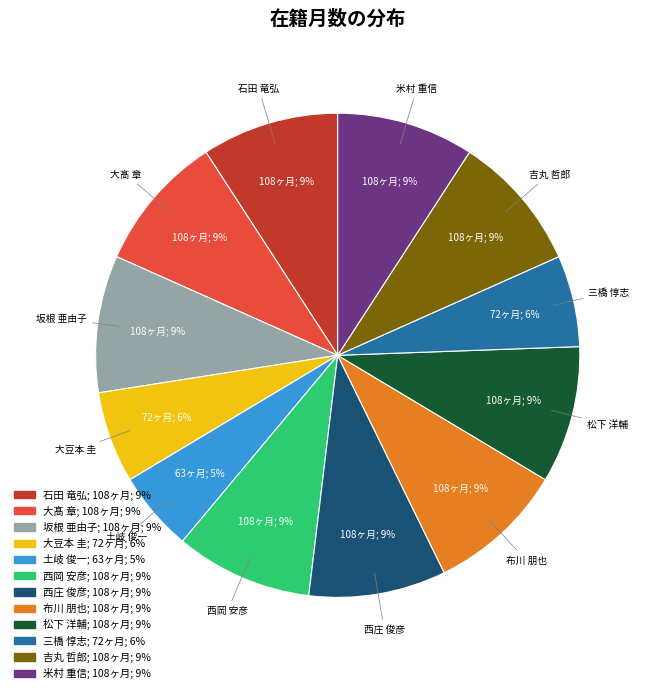

What is the smallest slice in the pie chart?

土岐 俊一